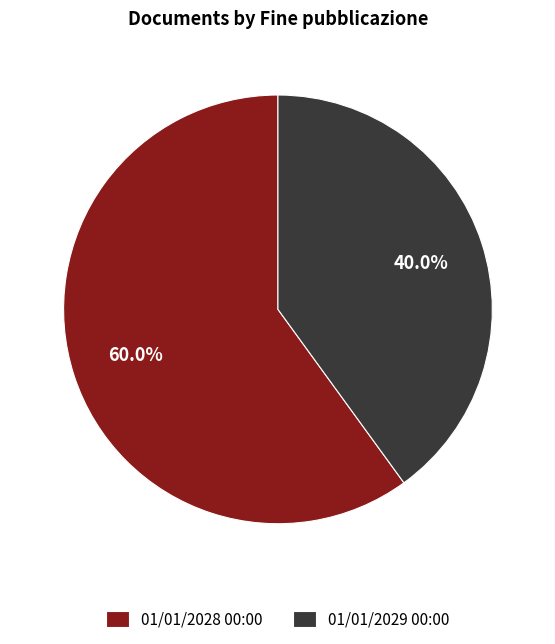

Which category has the smallest portion of the pie?

01/01/2029 00:00